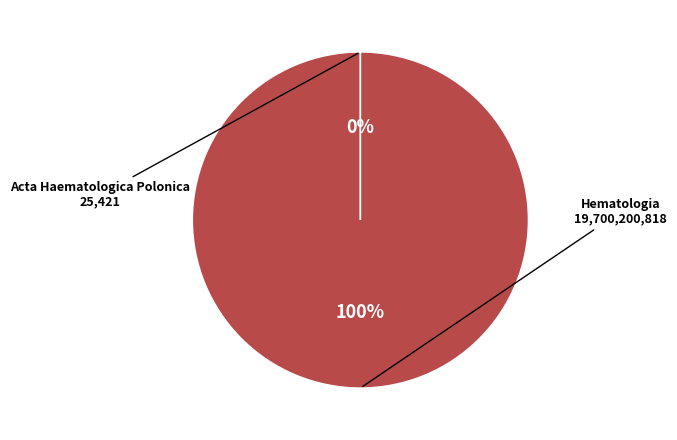

To the nearest percent, what is the average slice percentage?

50%